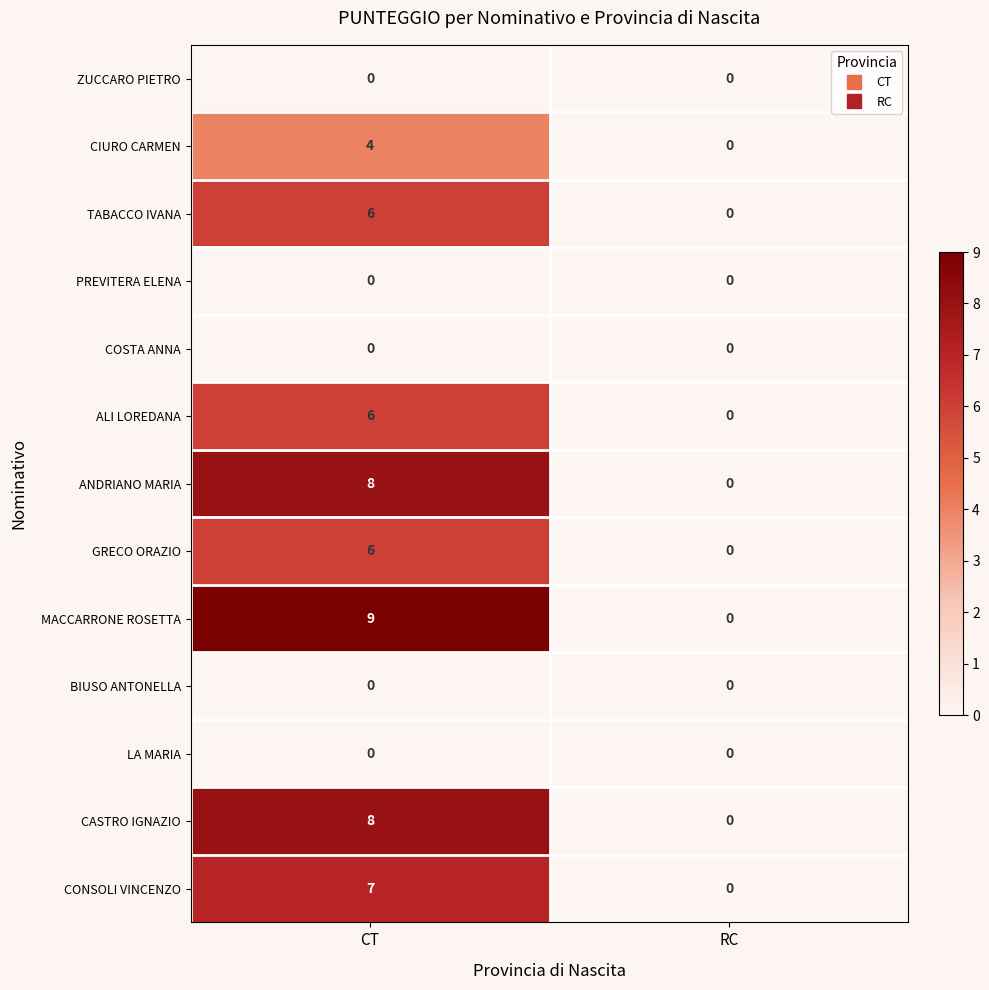

Reading left to right, what are all the values shown in this chart?

ZUCCARO PIETRO: CT=0	RC=0
CIURO CARMEN: CT=4	RC=0
TABACCO IVANA: CT=6	RC=0
PREVITERA ELENA: CT=0	RC=0
COSTA ANNA: CT=0	RC=0
ALI LOREDANA: CT=6	RC=0
ANDRIANO MARIA: CT=8	RC=0
GRECO ORAZIO: CT=6	RC=0
MACCARRONE ROSETTA: CT=9	RC=0
BIUSO ANTONELLA: CT=0	RC=0
LA MARIA: CT=0	RC=0
CASTRO IGNAZIO: CT=8	RC=0
CONSOLI VINCENZO: CT=7	RC=0